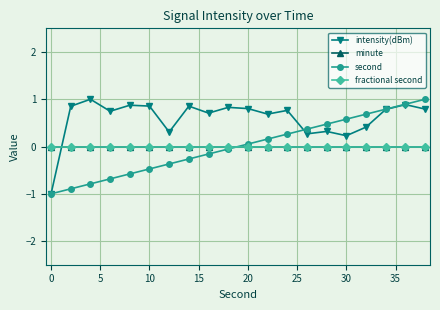

True or false: fractional second and intensity(dBm) intersect in this chart.

True